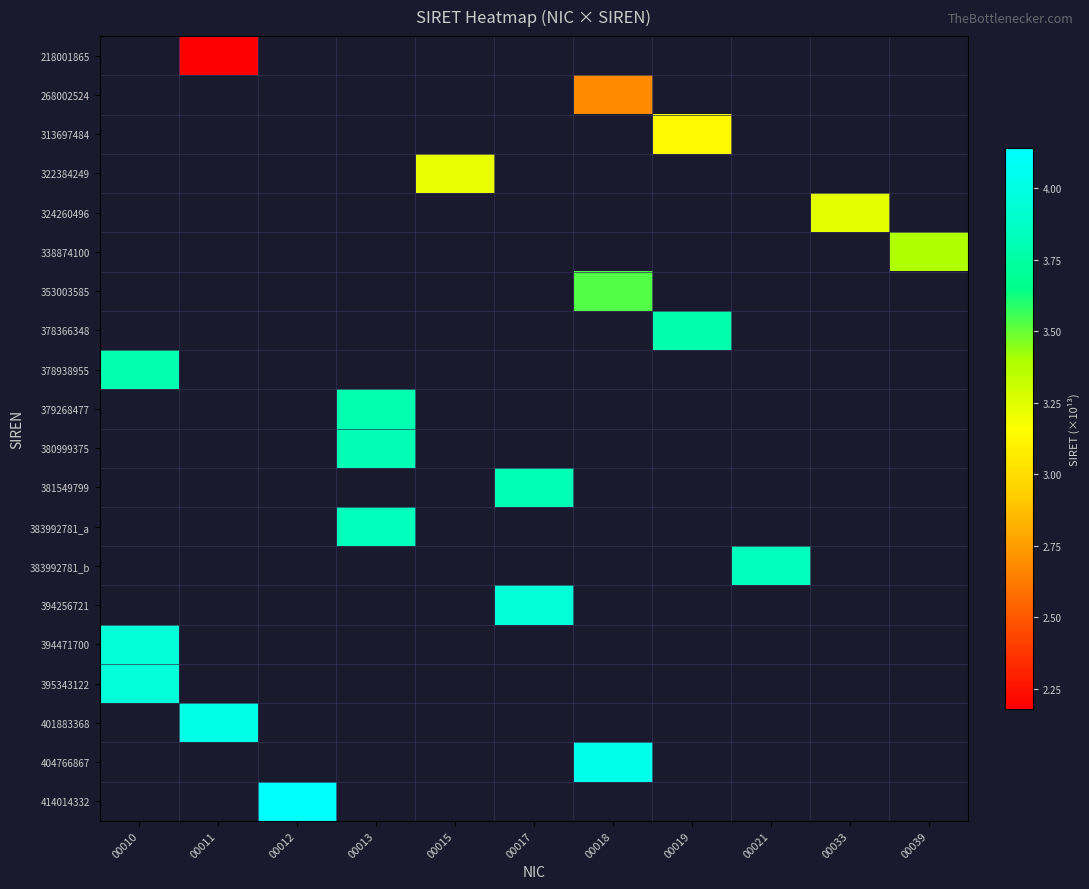

Which category has the lowest value across all series?

00011